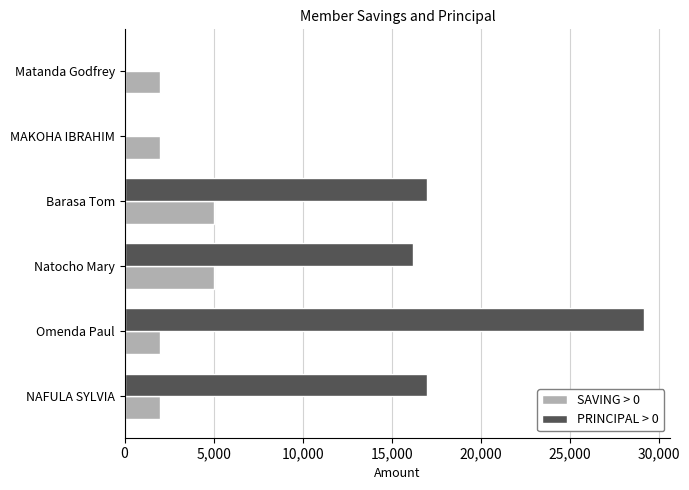

At which category is the sum across all series the highest?

Omenda Paul